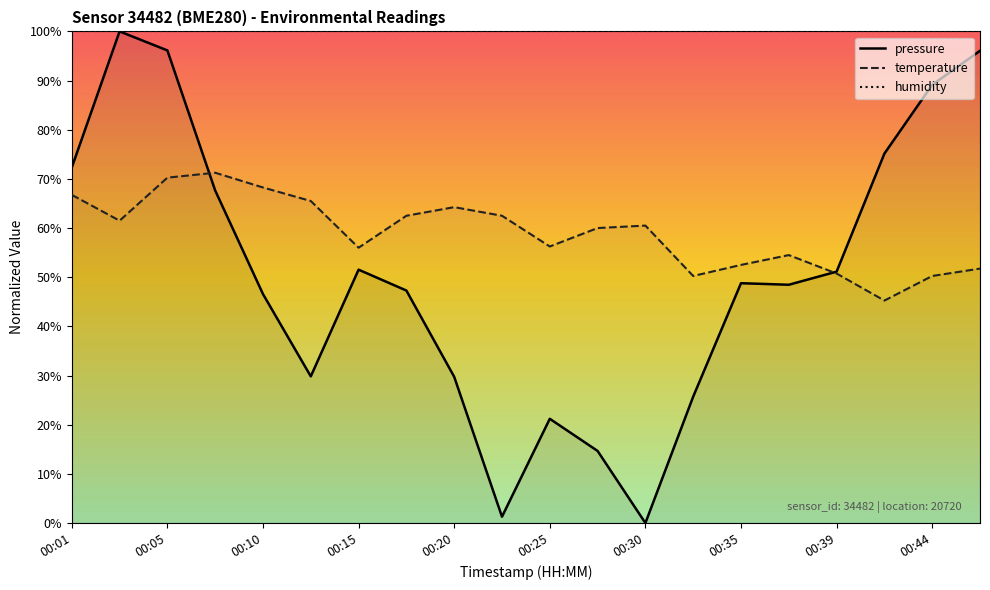

What is the value of the temperature point at the 16th from the left?

54.5